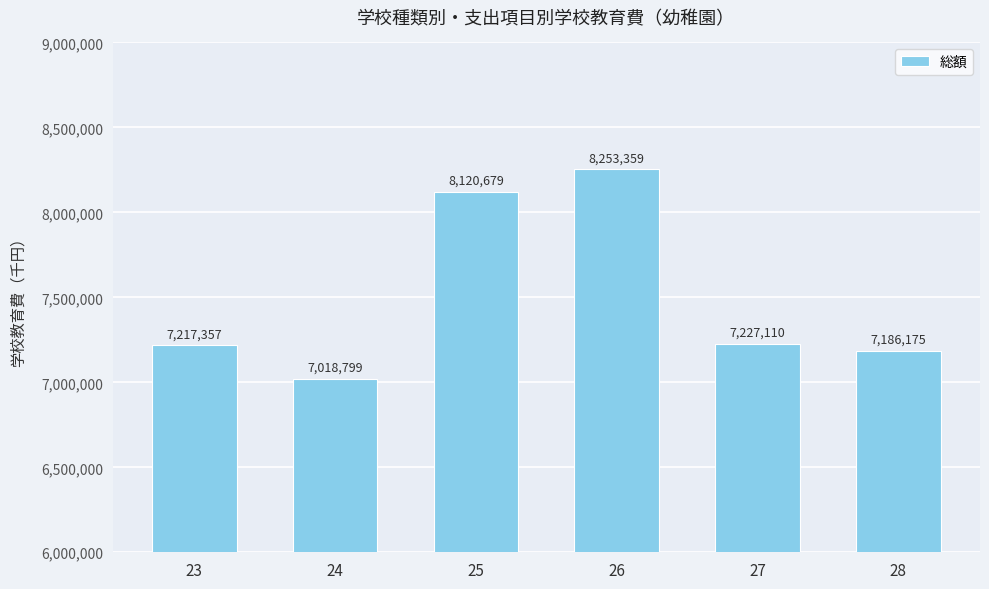

At which category does the chart reach its minimum across all series?

24